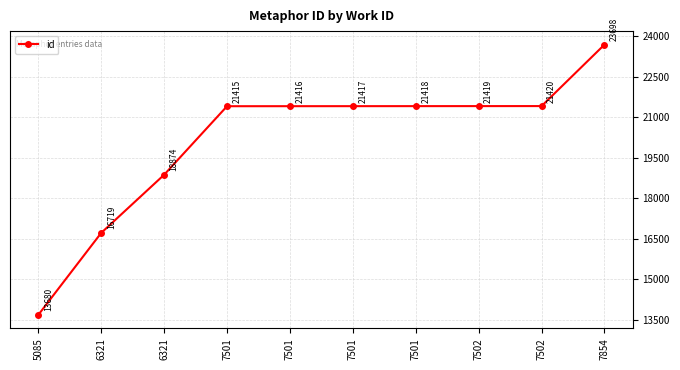

Which label corresponds to the largest value in the chart?

7854